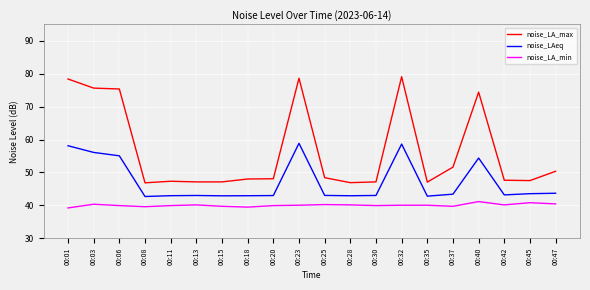

True or false: noise_LAeq has a value of 24.6 at 00:45.

False